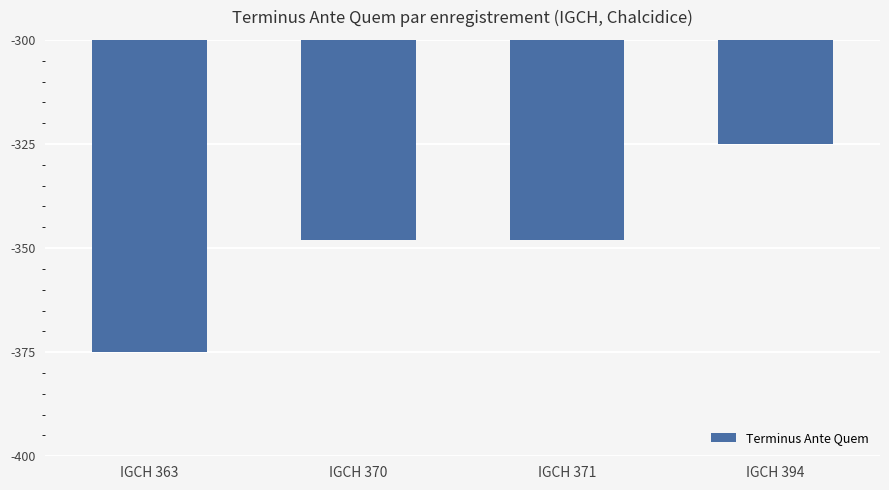

Between IGCH 363 and IGCH 370, which is larger?

IGCH 370